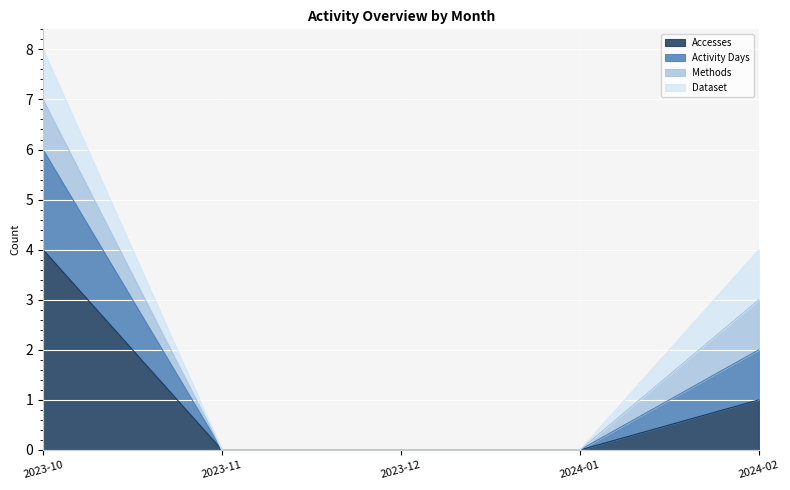

At which category is the sum across all series the highest?

2023-10